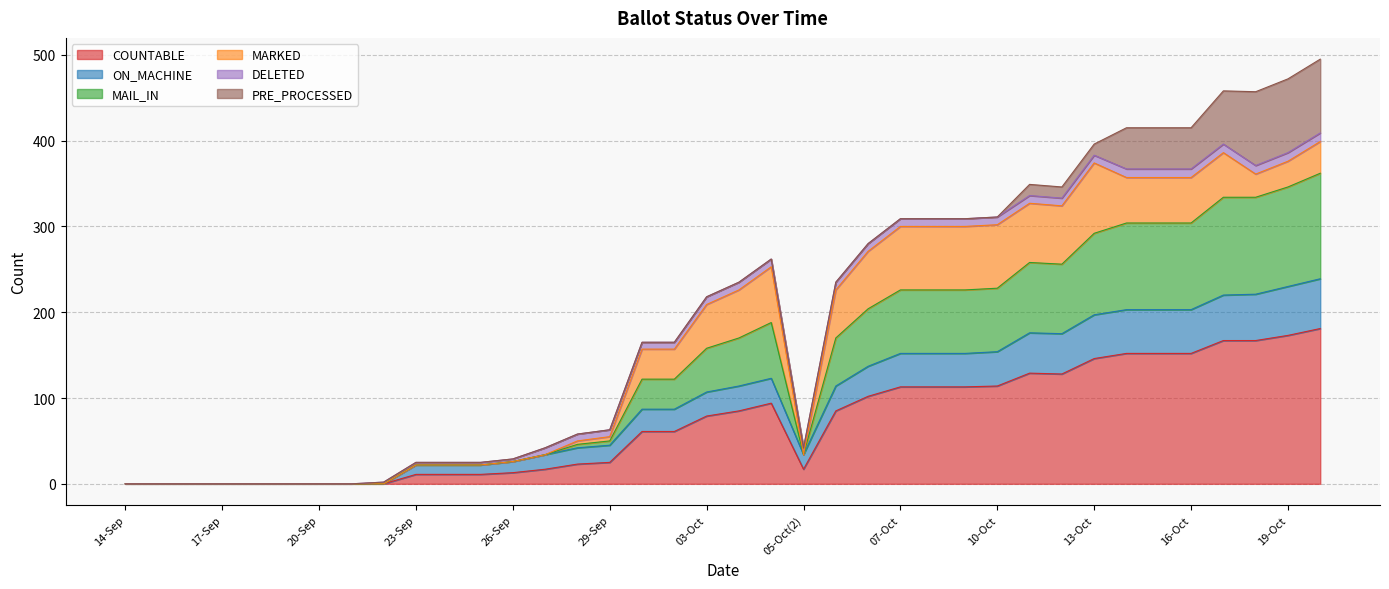

List the labels in order of COUNTABLE value, largest first.

20-Oct, 19-Oct, 17-Oct, 18-Oct, 14-Oct, 15-Oct, 16-Oct, 13-Oct, 11-Oct, 12-Oct, 10-Oct, 07-Oct, 08-Oct, 09-Oct, 06-Oct(2), 05-Oct, 04-Oct, 06-Oct, 03-Oct, 30-Sep, 02-Oct, 29-Sep, 28-Sep, 27-Sep, 05-Oct(2), 26-Sep, 23-Sep, 24-Sep, 25-Sep, 14-Sep, 15-Sep, 16-Sep, 17-Sep, 18-Sep, 19-Sep, 20-Sep, 21-Sep, 22-Sep